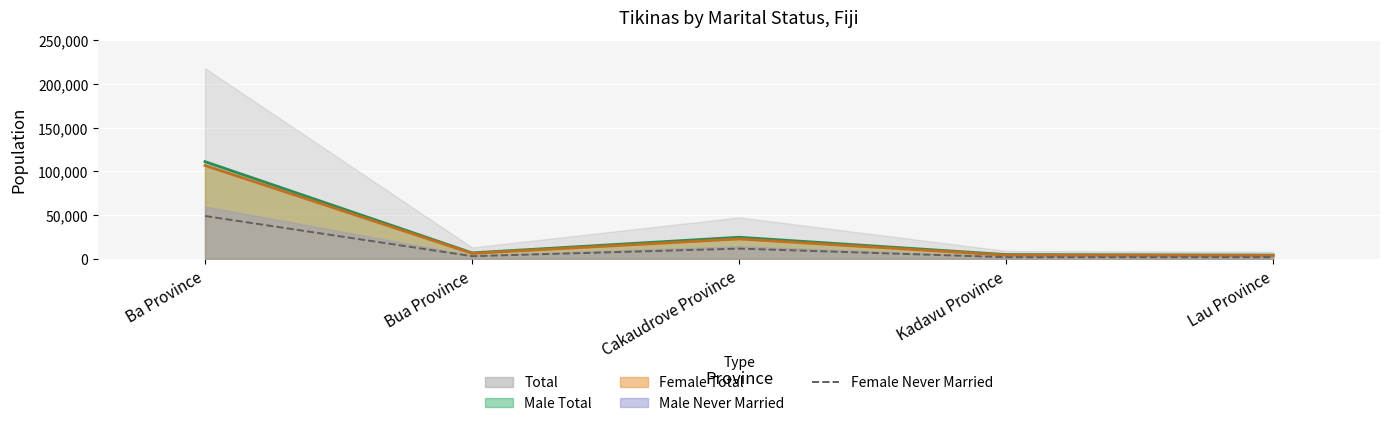

How many points are lower than both their immediate neighbors (excluding endpoints)?

1